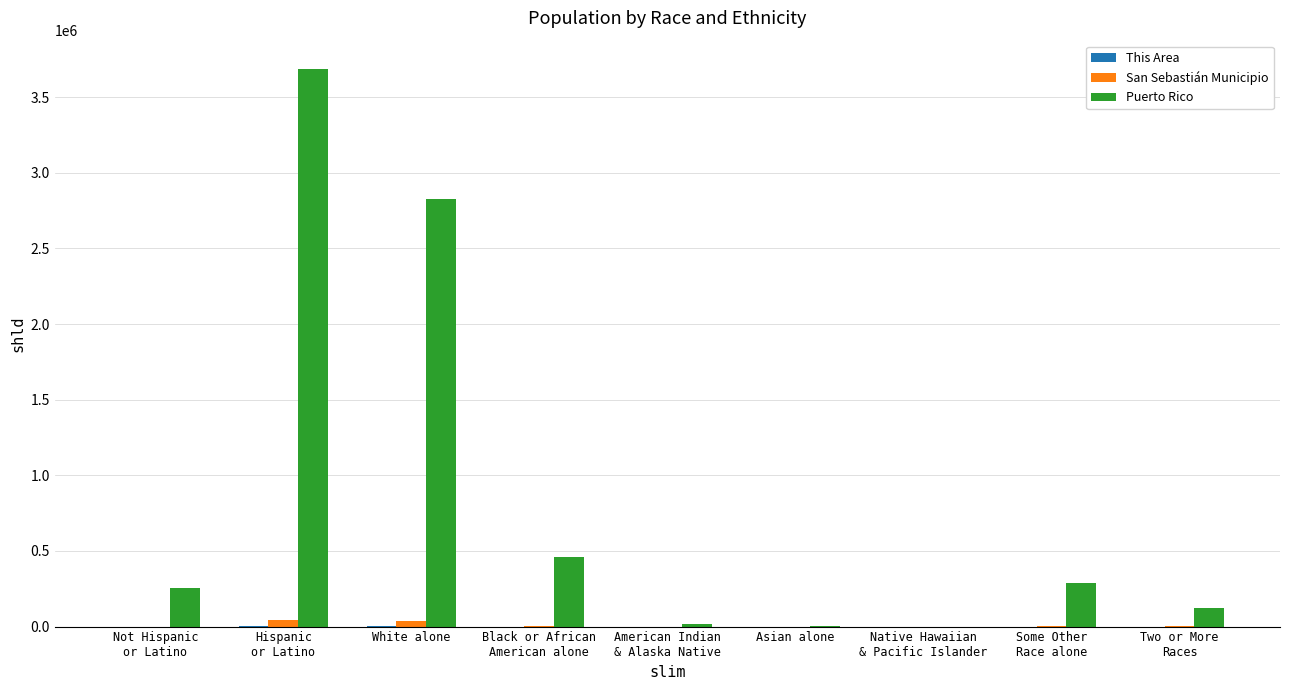

Which series has the largest total across all categories?

Puerto Rico